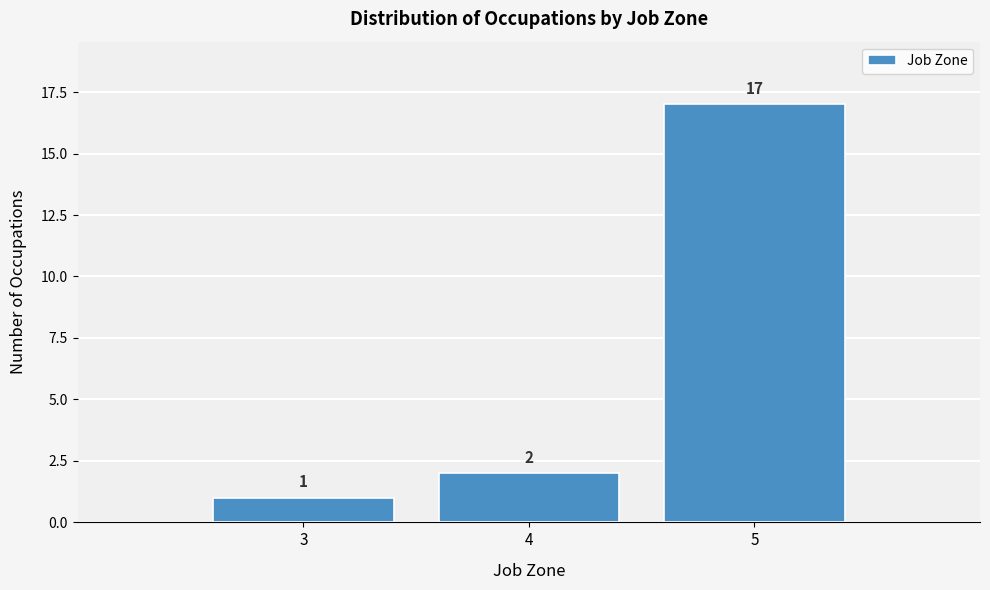

Reading left to right, transcribe all the data shown in this chart.

3=1	4=2	5=17